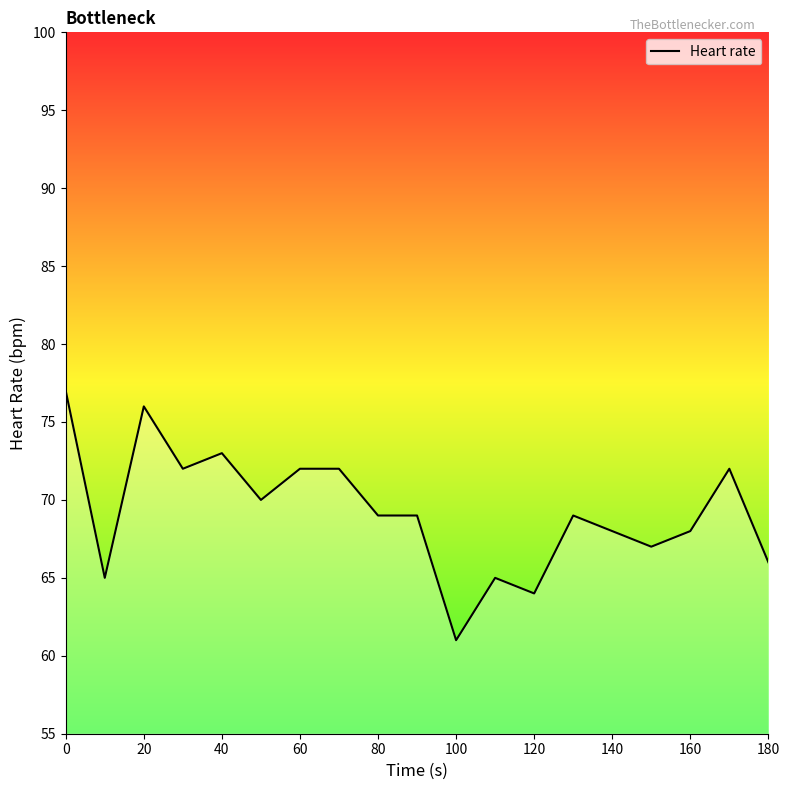

What is the greatest value displayed?

77